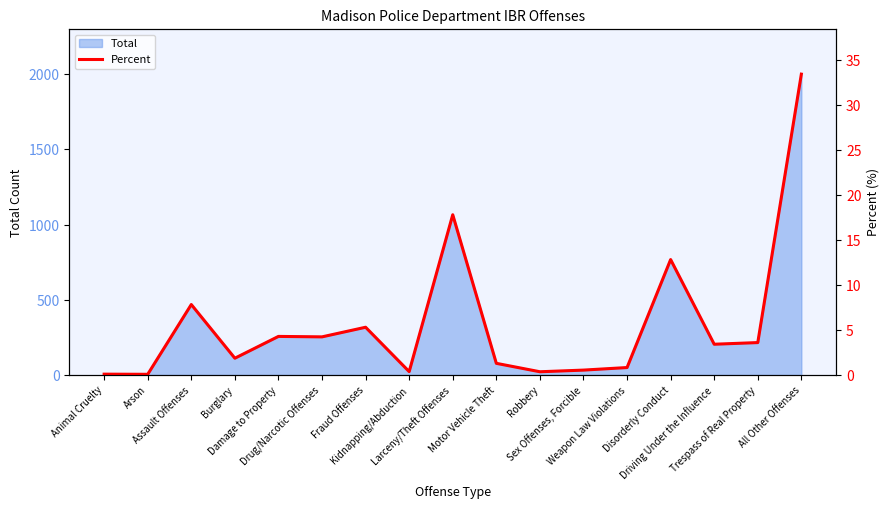

List the labels in order of value, smallest first.

Arson, Animal Cruelty, Robbery, Kidnapping/Abduction, Sex Offenses, Forcible, Weapon Law Violations, Motor Vehicle Theft, Burglary, Driving Under the Influence, Trespass of Real Property, Drug/Narcotic Offenses, Damage to Property, Fraud Offenses, Assault Offenses, Disorderly Conduct, Larceny/Theft Offenses, All Other Offenses